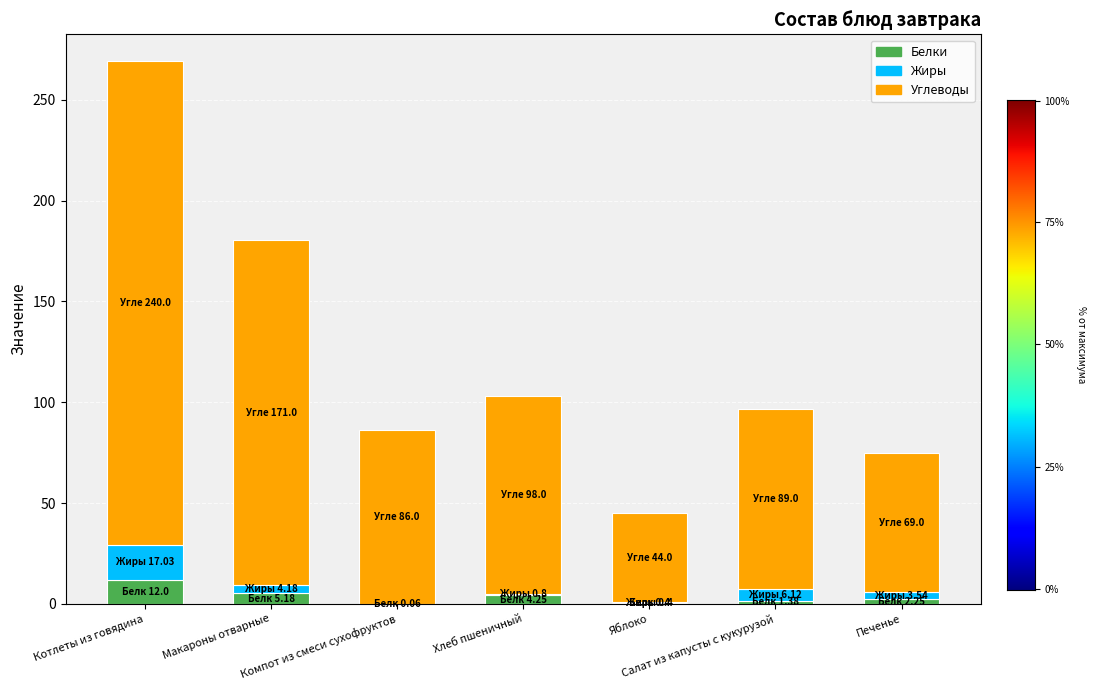

What is the maximum value for Белки?

12.0